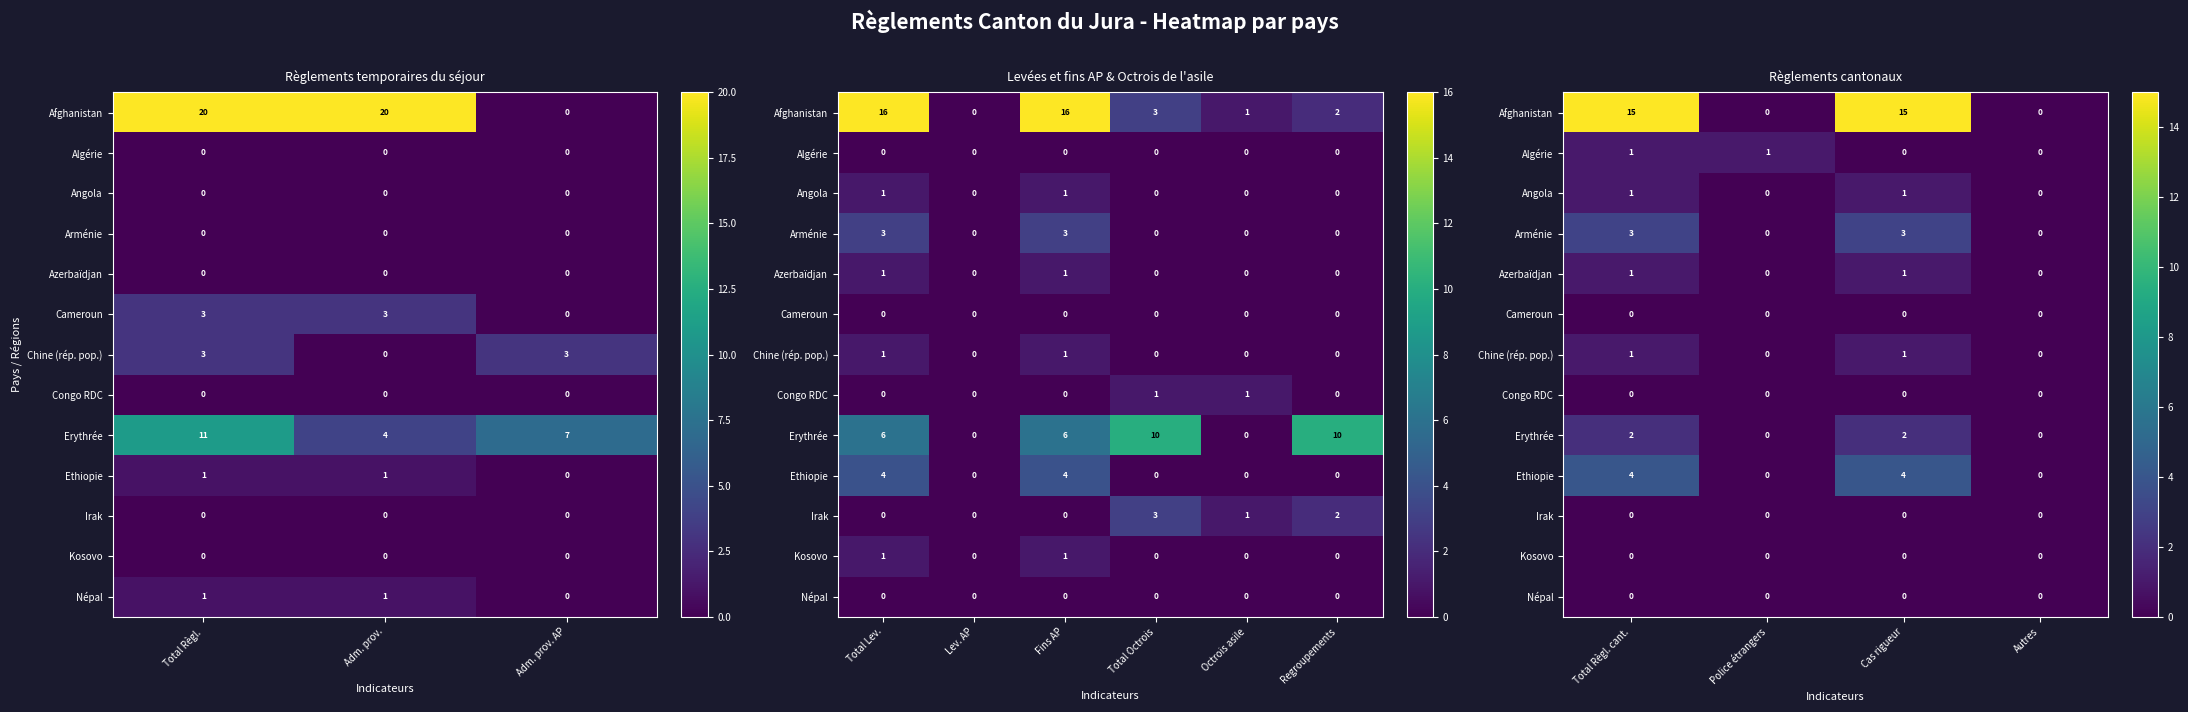

What is the difference between the maximum and minimum values in the Azerbaïdjan series?

1